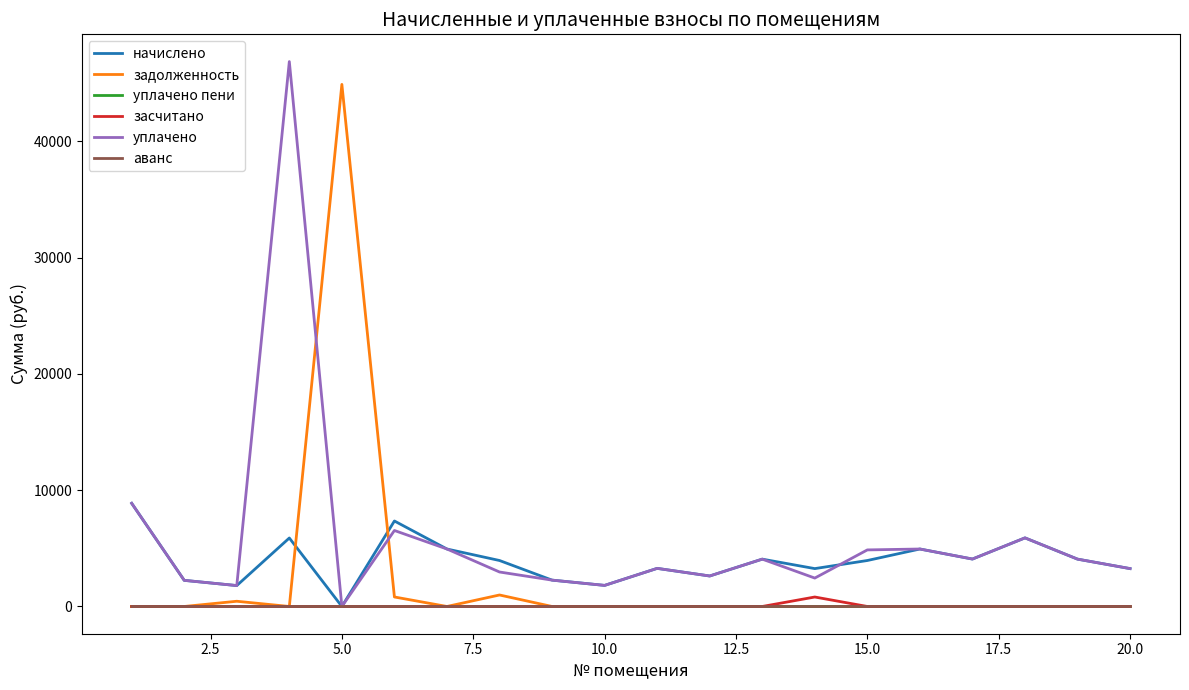

How many values in the начислено series exceed 3952?

11